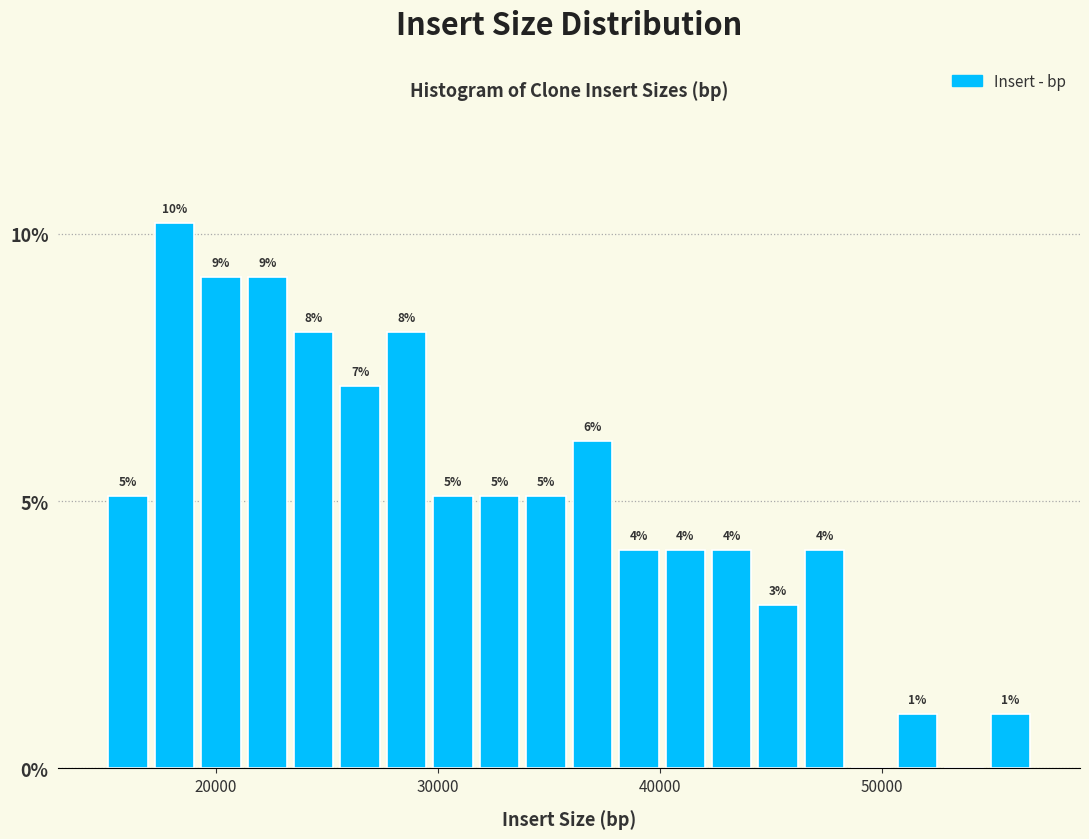

Around what value on the x-axis is the tallest bar? Give the approximate position of its centre, as read against the axis.

18000